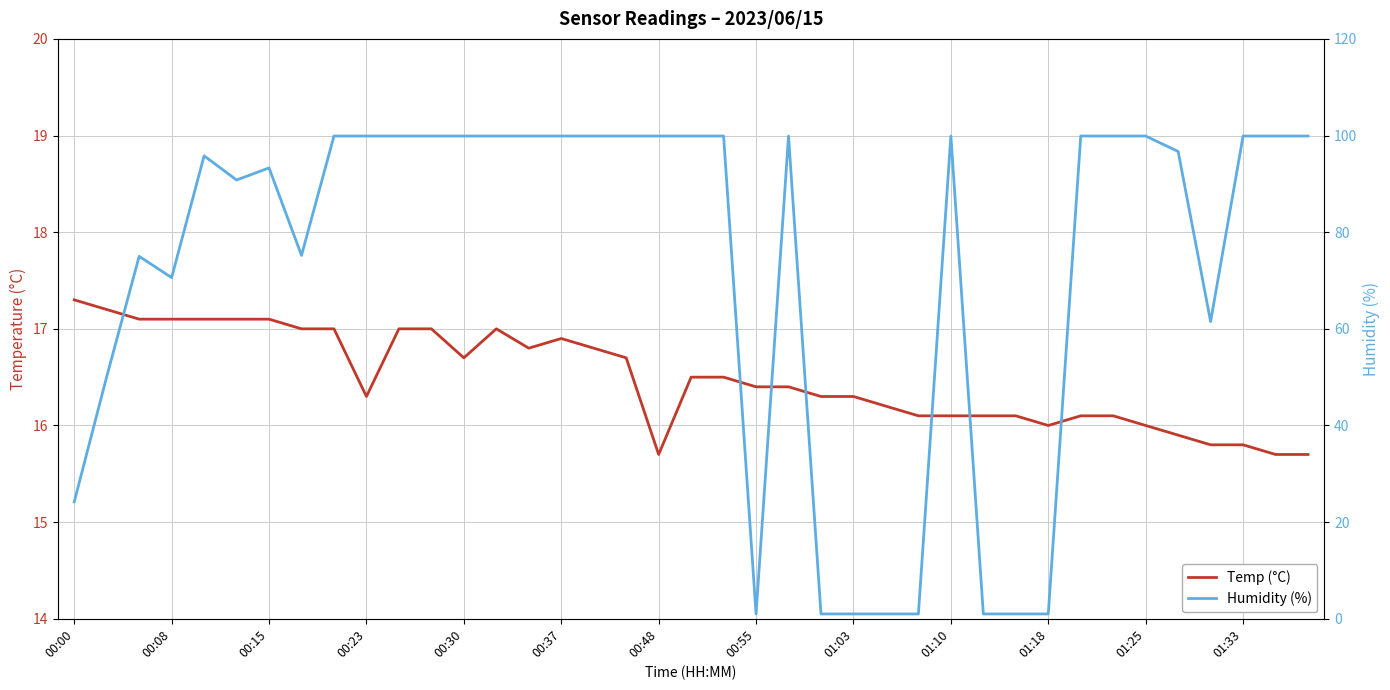

How many interior local peaks does the Humidity (%) series have?

5